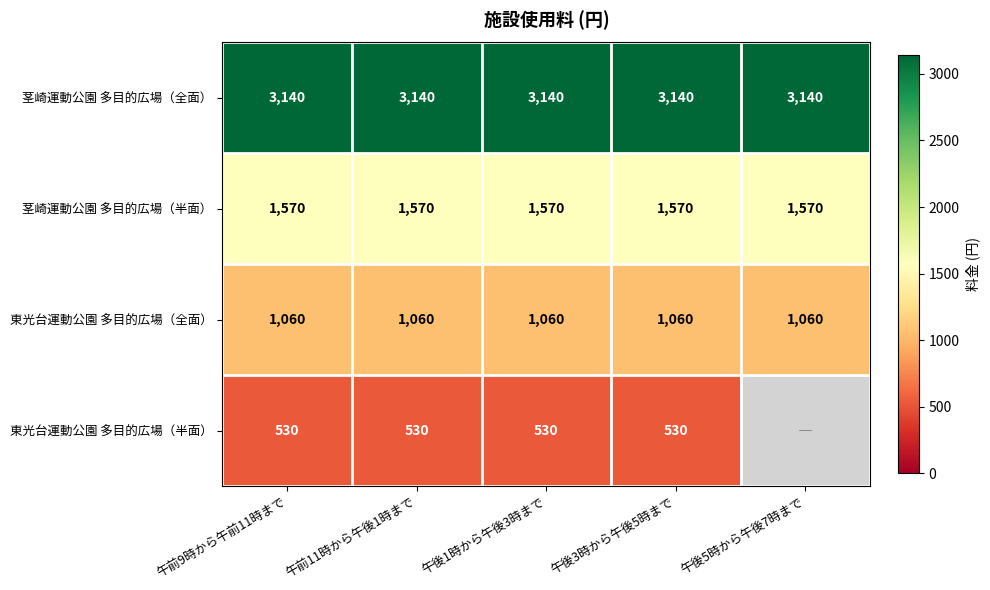

What is the total value across all series at 午前11時から午後1時まで?

6300